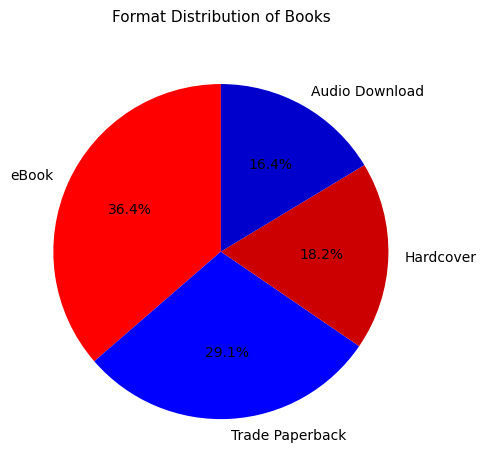

Which slice is the largest?

eBook